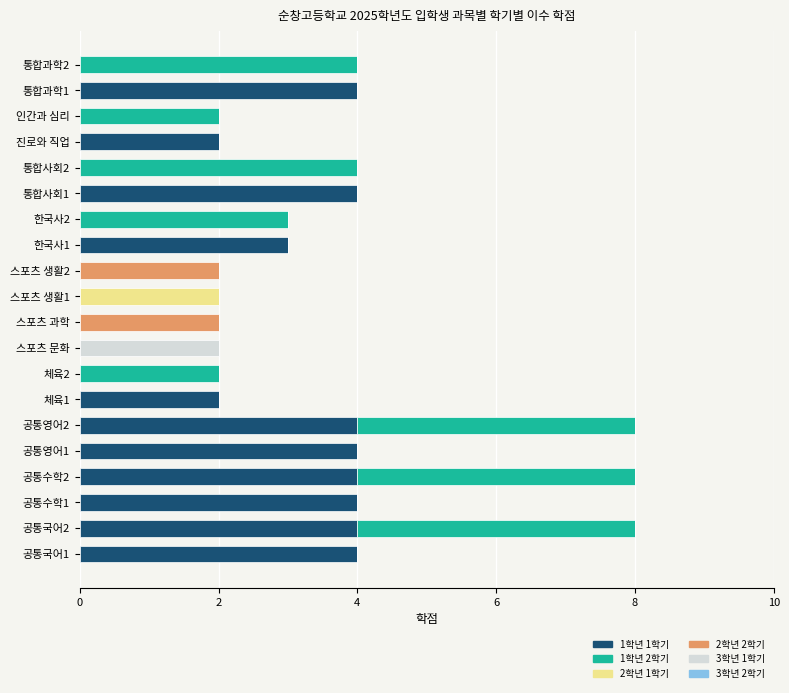

Which series has the largest range (max minus min)?

1학년 1학기